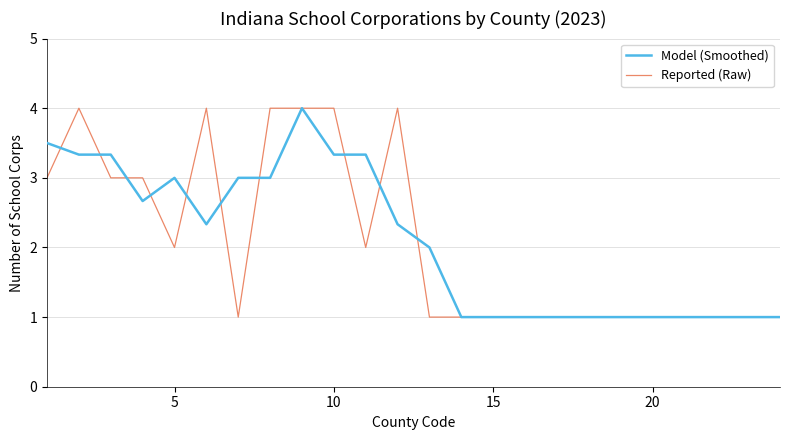

What is the minimum value for Reported (Raw)?

1.0